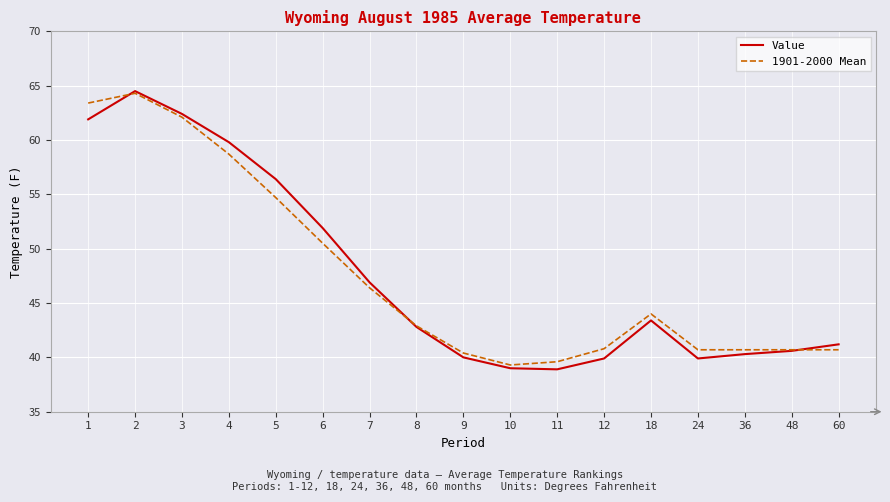

Is it true that 1901-2000 Mean equals 57.4 at 8?

False